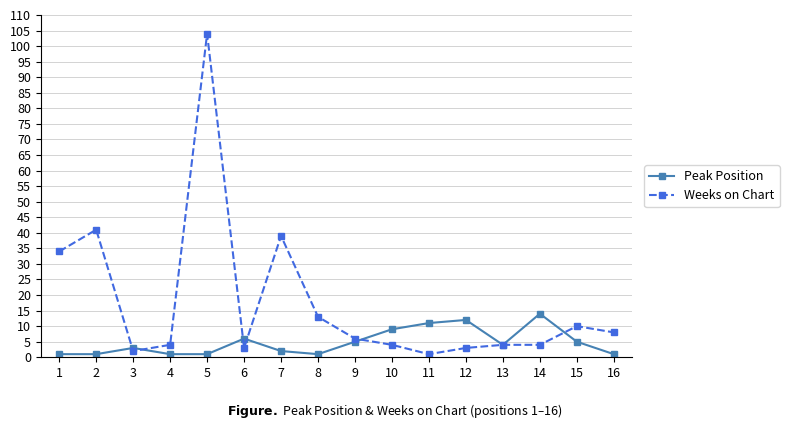

True or false: Weeks on Chart has a value of 4 at 14.

True